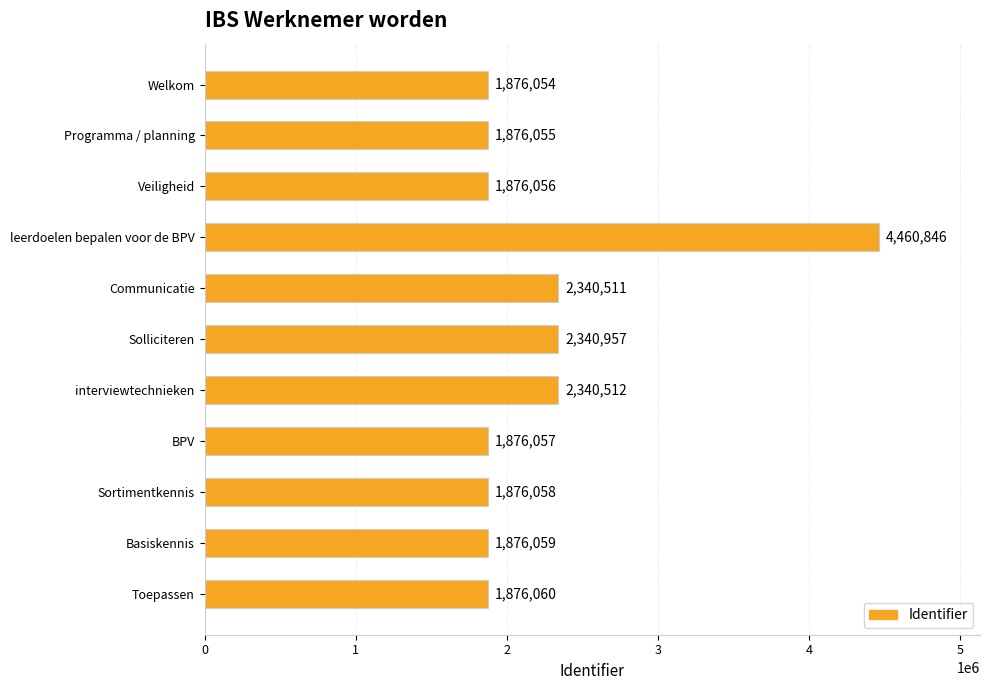

True or false: the data shows 1876057 at BPV.

True